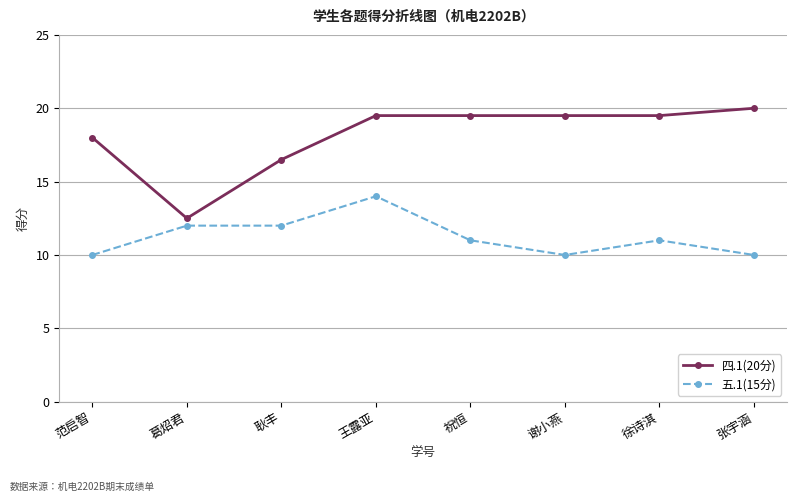

What is the total value across all series at 谢小燕?

29.5